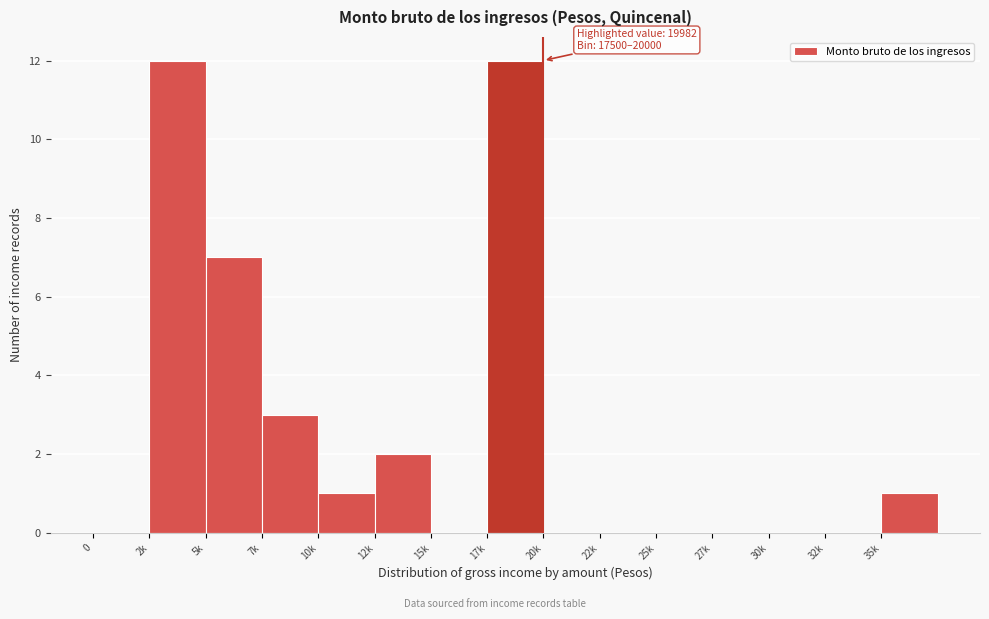

Reading left to right, list all the values displayed in this chart.

0=0	2k=12	5k=7	7k=3	10k=1	12k=2	15k=0	17k=12	20k=0	22k=0	25k=0	27k=0	30k=0	32k=0	35k=1